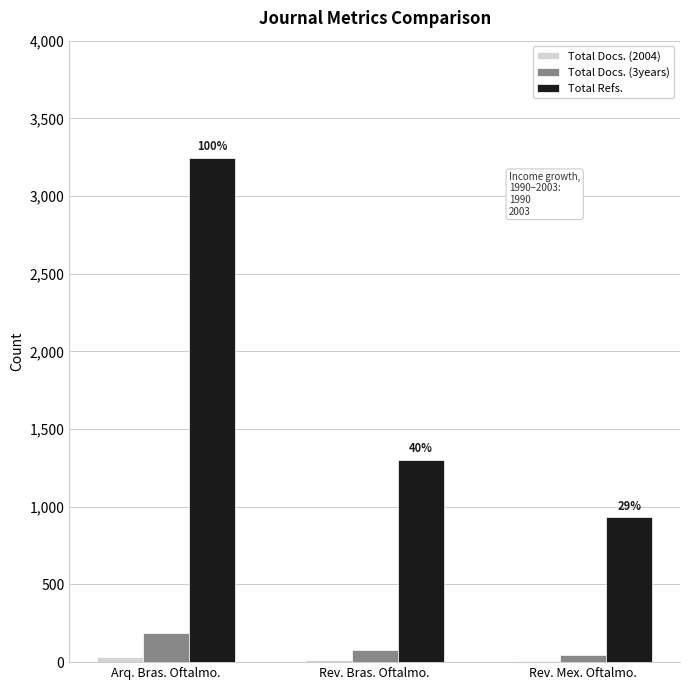

Which series has the widest spread of values?

Total Refs.